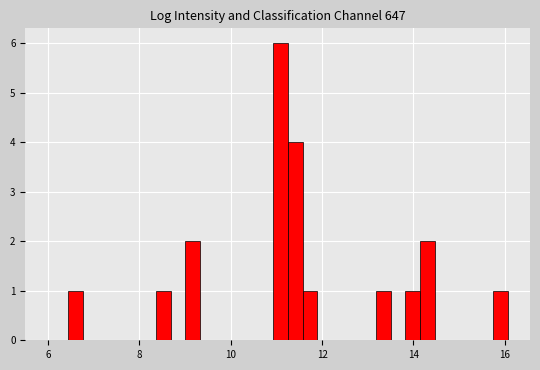

Around what value on the x-axis is the tallest bar? Give the approximate position of its centre, as read against the axis.

11.0